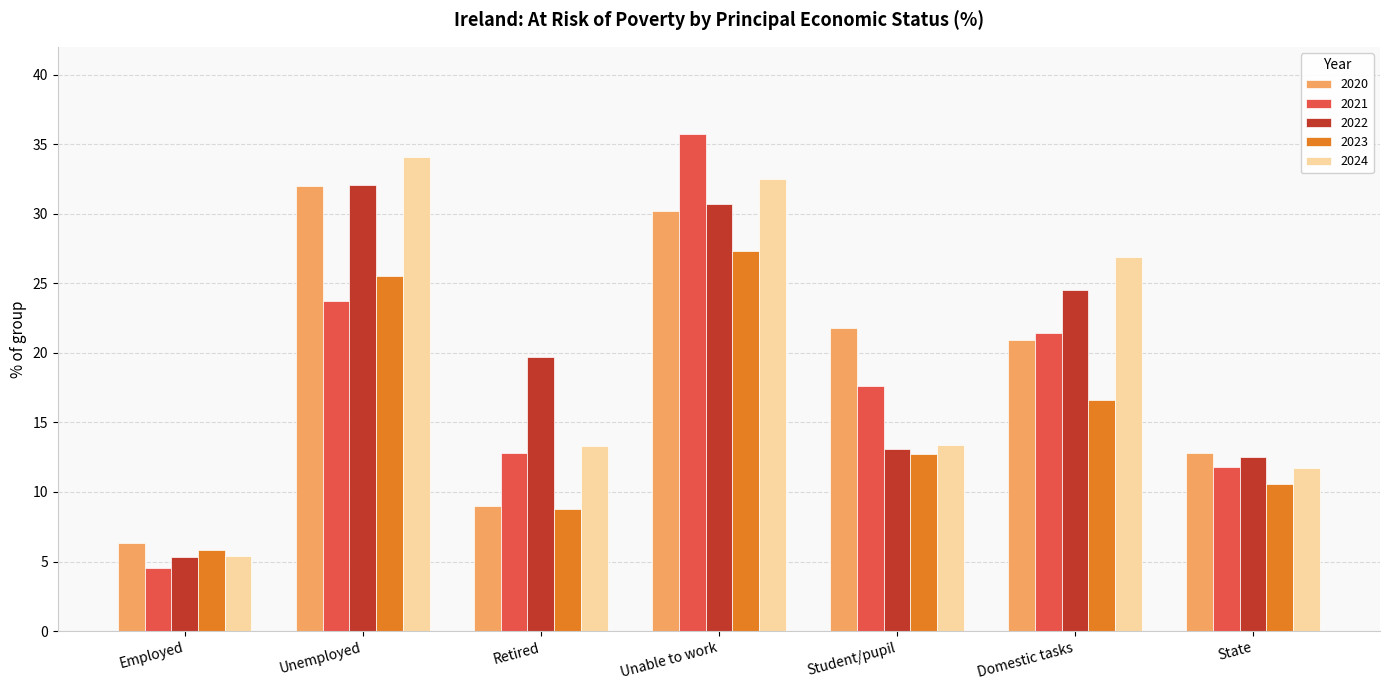

How many values in the 2021 series exceed 17?

4